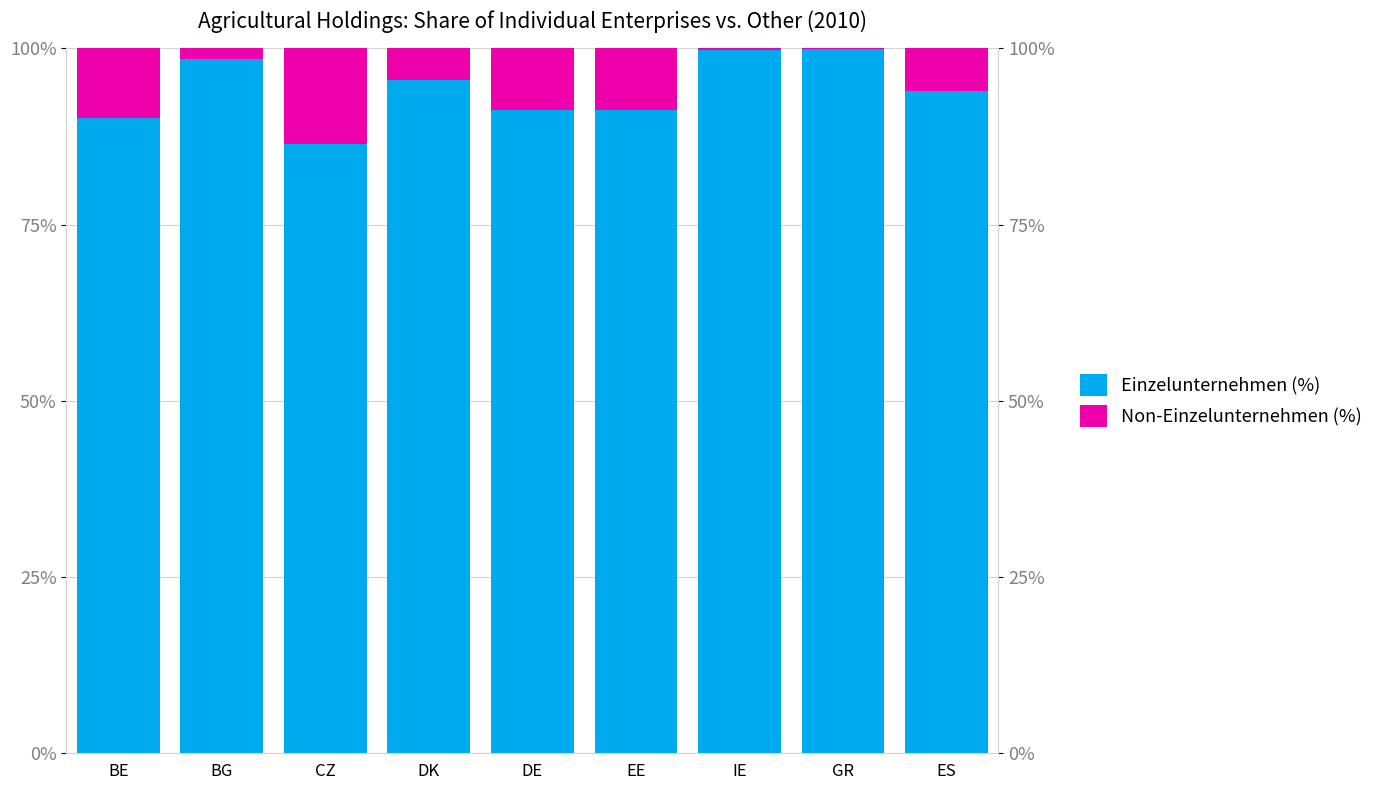

Reading left to right, what are all the values shown in this chart?

Einzelunternehmen (%): 90.1	98.5	86.5	95.5	91.3	91.2	99.8	99.9	93.9
Non-Einzelunternehmen (%): 9.9	1.5	13.5	4.5	8.7	8.8	0.2	0.1	6.1